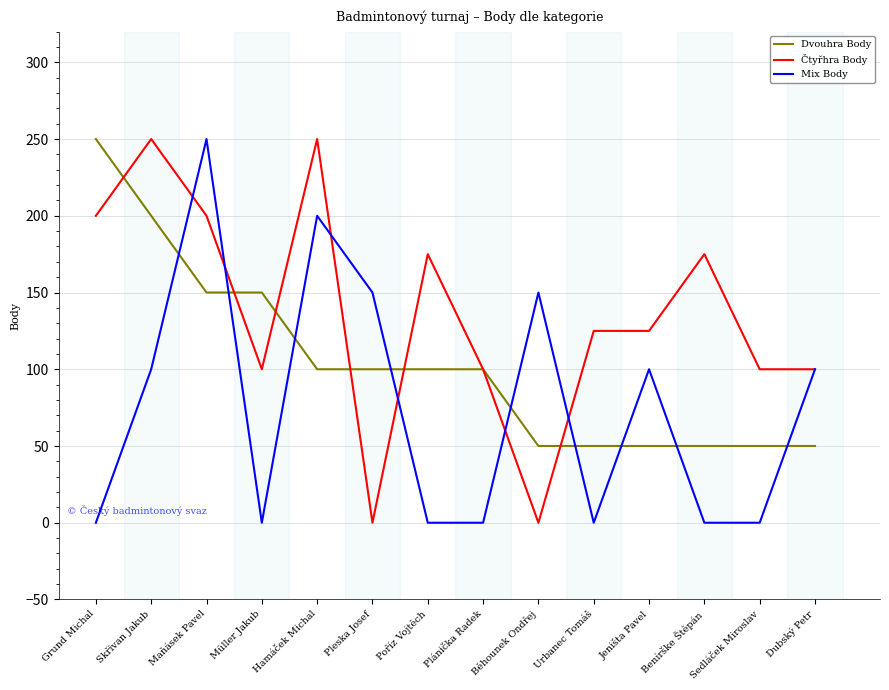

Which series changed the most between Urbanec Tomáš and Sedláček Miroslav?

Čtyřhra Body